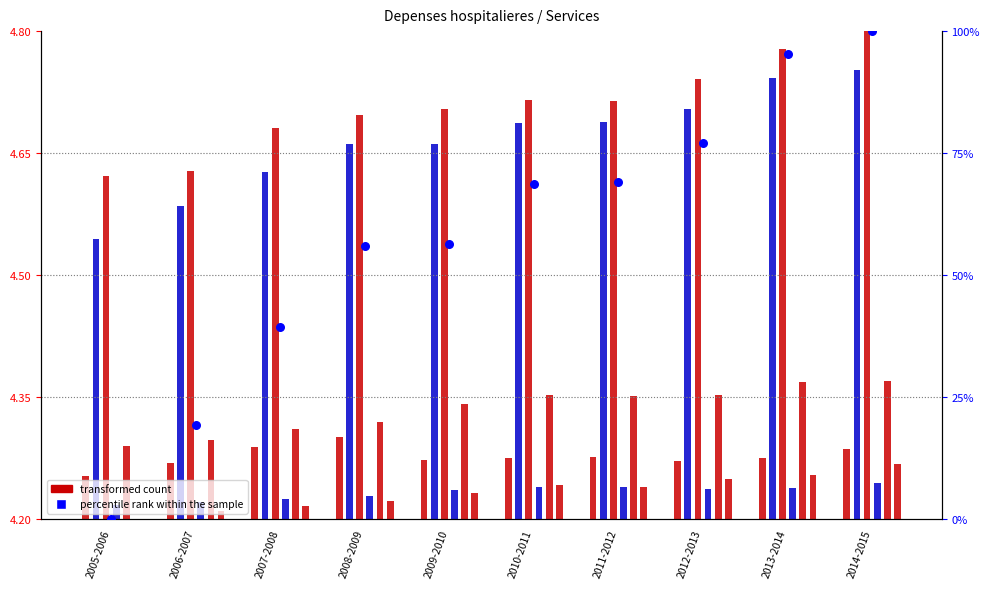

At which category is the sum across all series the highest?

2014-2015